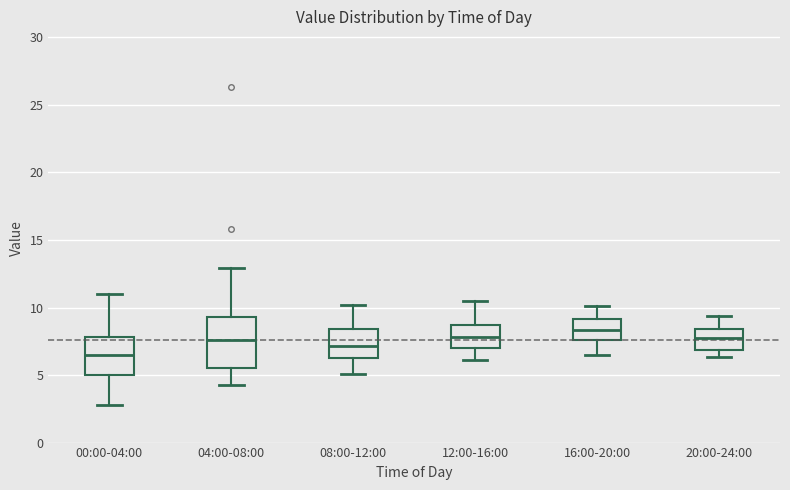

Reading left to right, transcribe this box plot: for each box, give where its median line is, the range the box spans, and where its two whiskers end, as read against the y-axis. The values are not printed on the chart, so give them approximately, as read against the axis.

00:00-04:00: median 6.5, box 5.0 to 8.0, whiskers 3.0 to 11.0
04:00-08:00: median 7.5, box 5.5 to 9.5, whiskers 4.5 to 13.0
08:00-12:00: median 7.0, box 6.5 to 8.5, whiskers 5.0 to 10.0
12:00-16:00: median 8.0, box 7.0 to 8.5, whiskers 6.0 to 10.5
16:00-20:00: median 8.5, box 7.5 to 9.0, whiskers 6.5 to 10.0
20:00-24:00: median 8.0, box 7.0 to 8.5, whiskers 6.5 to 9.5